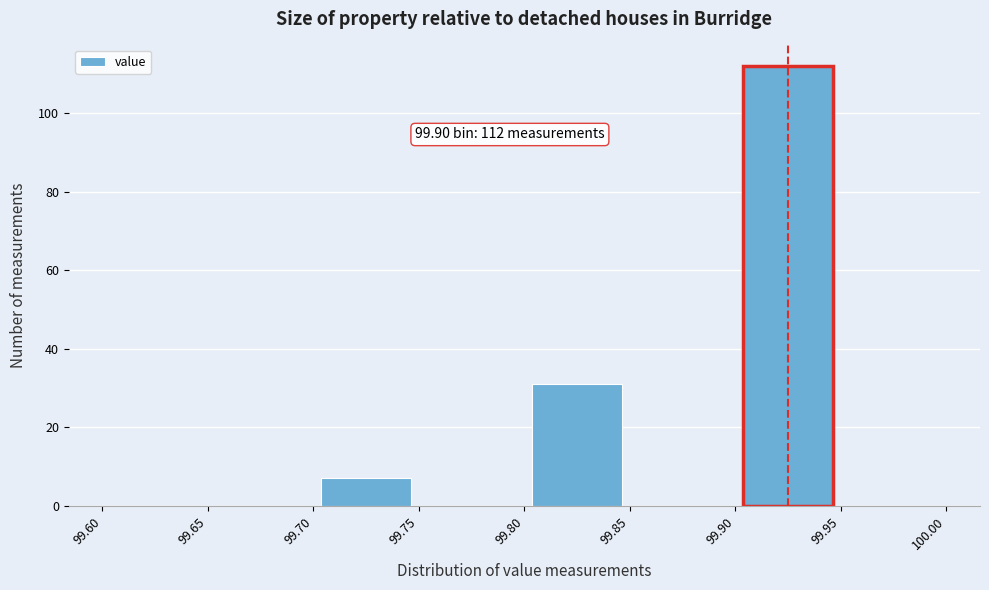

Over which range of the x-axis is the bar tallest?

99.90 to 99.95